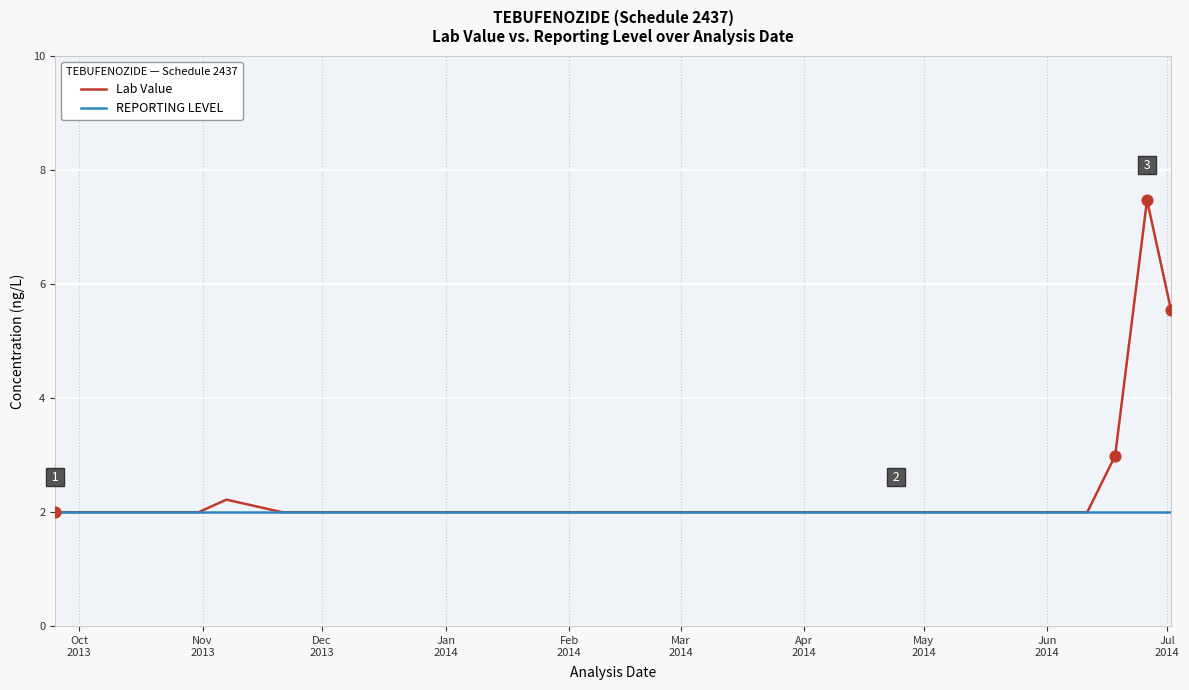

Which series has the widest spread of values?

Lab Value